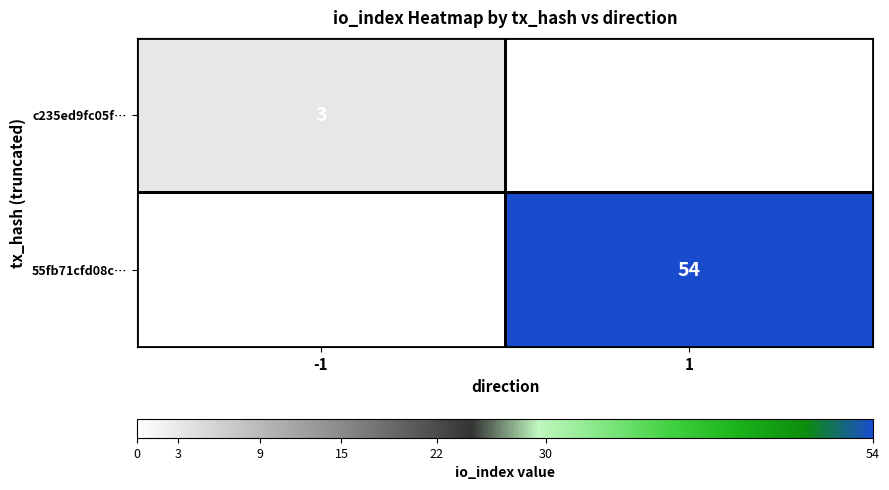

Is the value of 55fb71cfd08c… at 1 greater than the value of c235ed9fc05f… at -1?

Yes